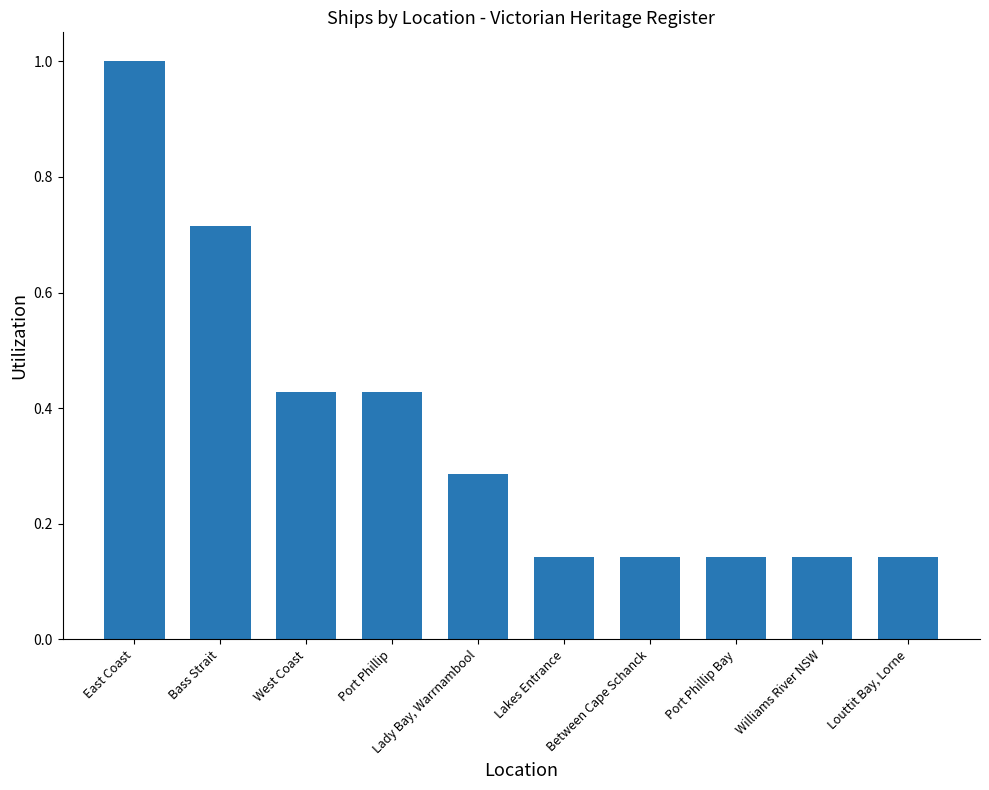

Between Lakes Entrance and East Coast, which is larger?

East Coast